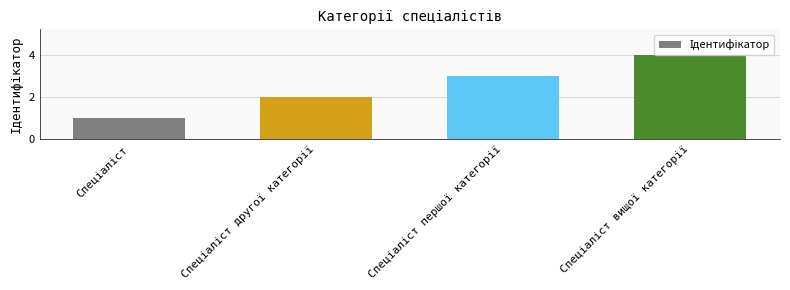

Reading right to left, extract all data points from this chart.

4	3	2	1